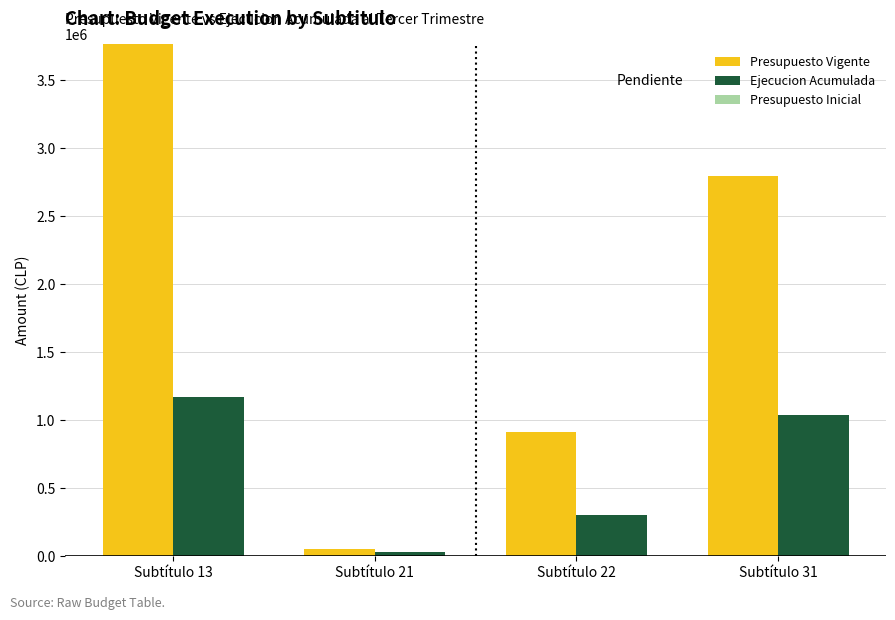

Which series has the widest spread of values?

Presupuesto Vigente